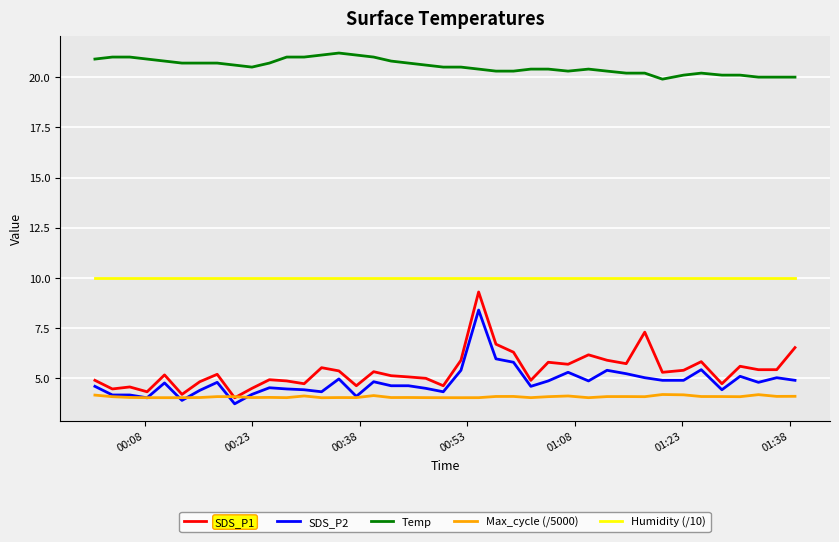

Which series has the widest spread of values?

SDS_P1